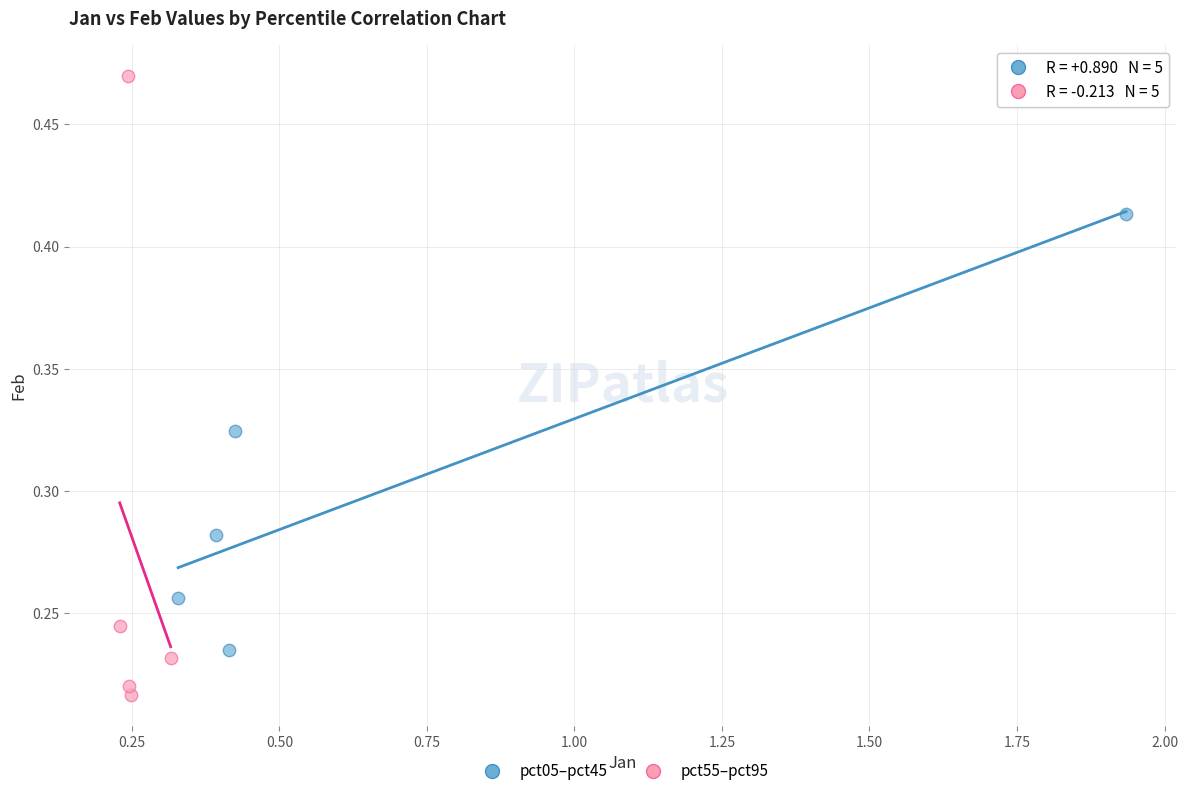

Which series reaches the minimum Y coordinate?

pct55–pct95